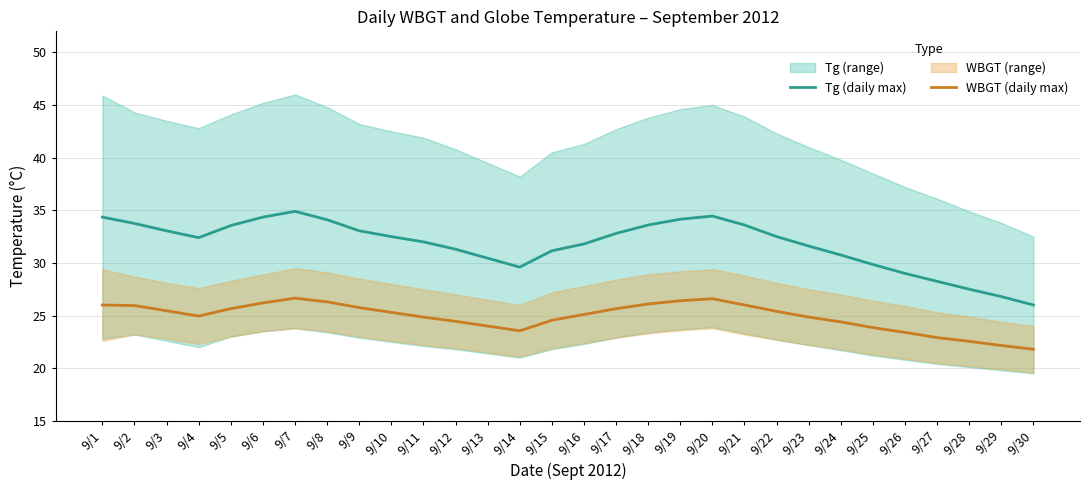

Rank the series by their average value, from highest to lowest.

Tg (daily max), WBGT (daily max)